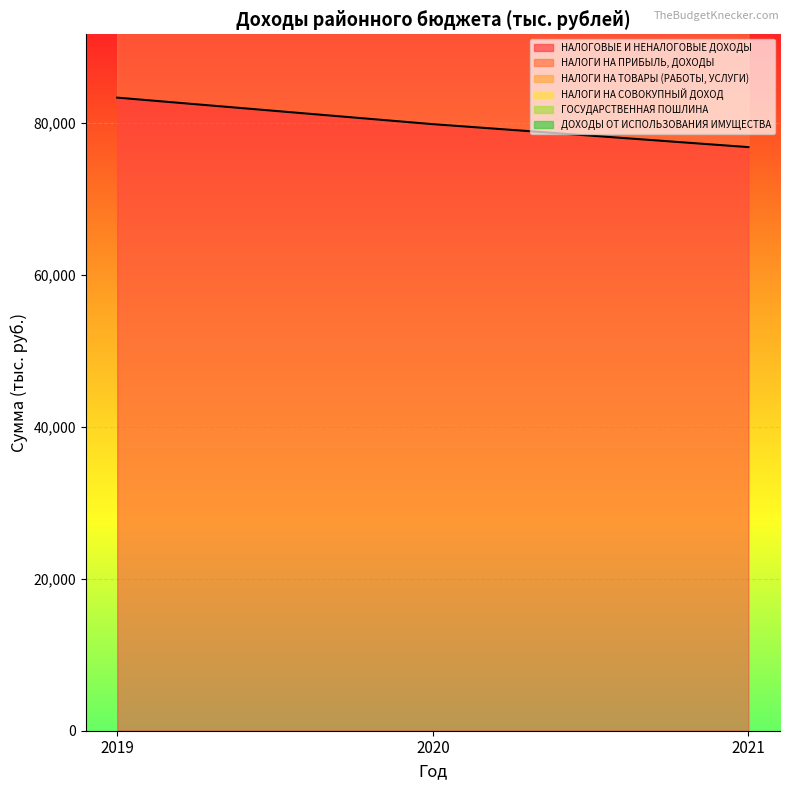

The value of НАЛОГОВЫЕ И НЕНАЛОГОВЫЕ ДОХОДЫ at 2021 is 22620.1. True or false?

False